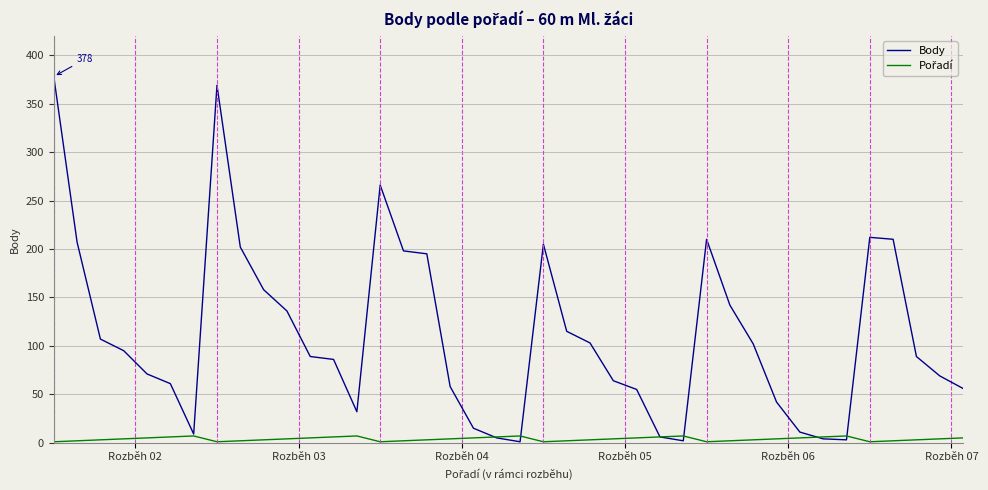

Which series has the widest spread of values?

Body